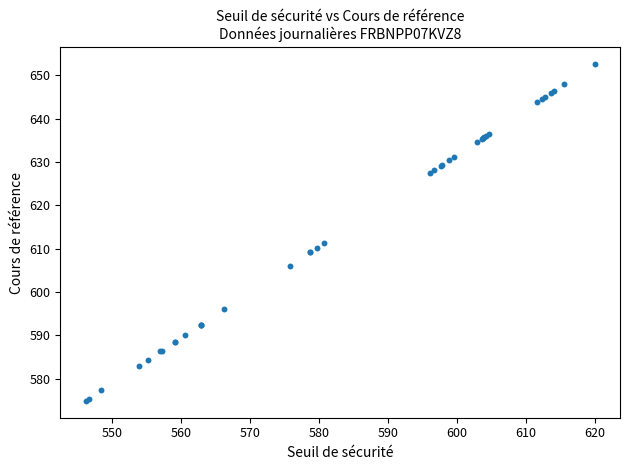

What Y value in the scatter plot is closest to 613?

611.3